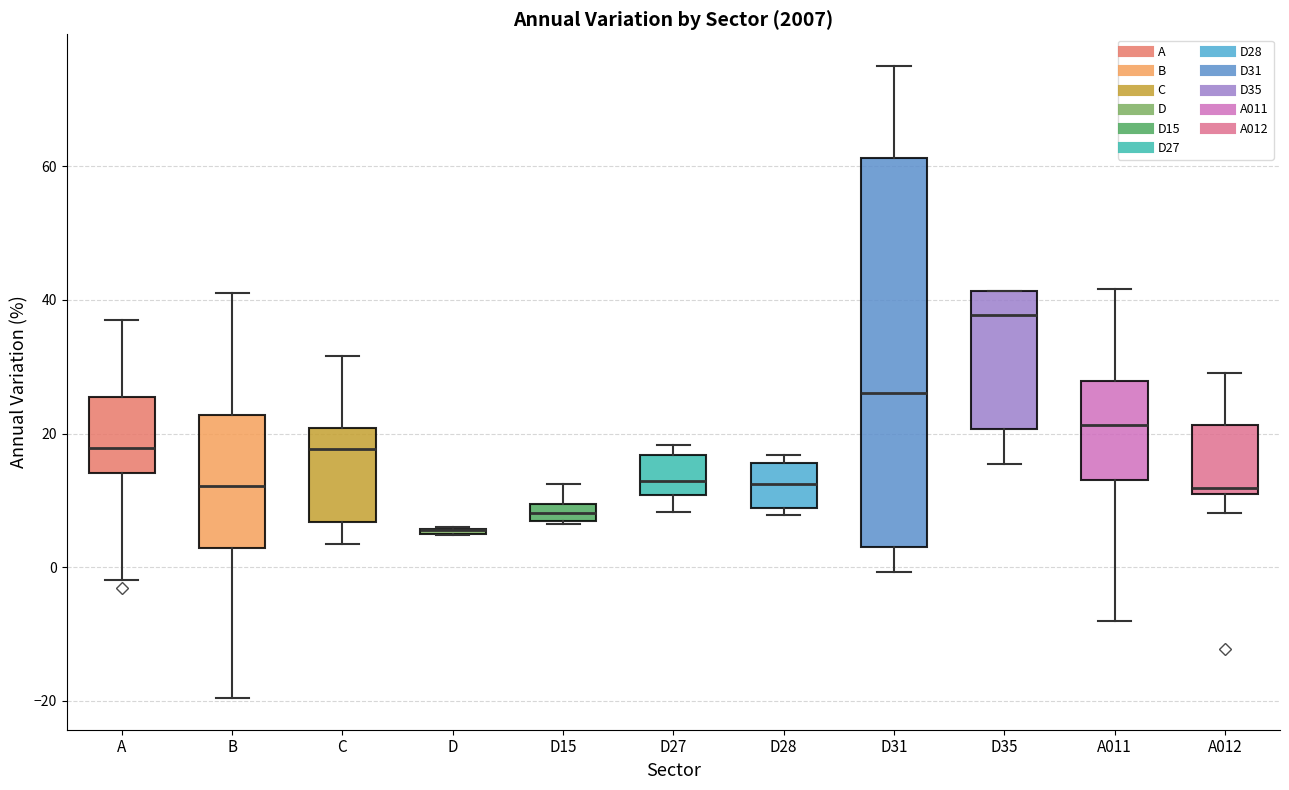

Which box is the tallest, from its lower edge to its upper edge?

D31